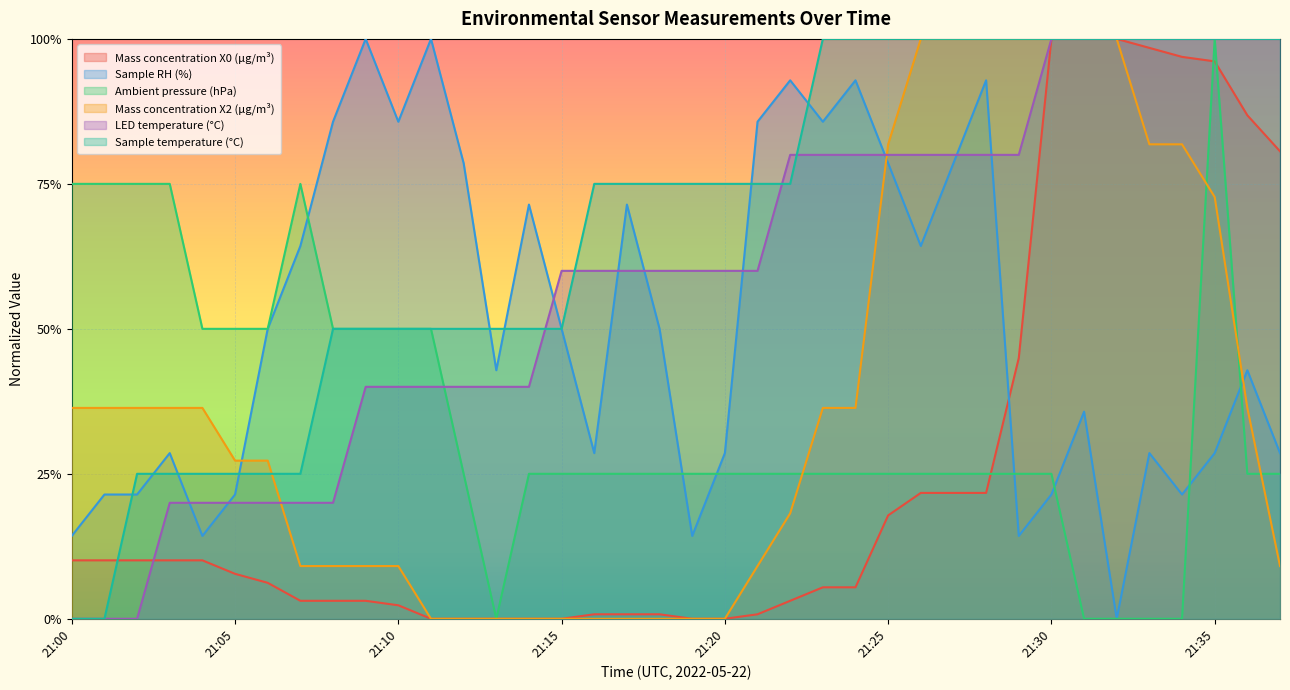

Reading right to left, what are all the values shown in this chart?

Mass concentration X0 (μg/m³): 21:37=0.8	21:36=0.9	21:35=1.0	21:34=1.0	21:33=1.0	21:32=1.0	21:31=1.0	21:30=1.0	21:29=0.4	21:28=0.2	21:27=0.2	21:26=0.2	21:25=0.2	21:24=0.1	21:23=0.1	21:22=0.0	21:21=0.0	21:20=0.0	21:19=0.0	21:18=0.0	21:17=0.0	21:16=0.0	21:15=0.0	21:14=0.0	21:13=0.0	21:12=0.0	21:11=0.0	21:10=0.0	21:09=0.0	21:08=0.0	21:07=0.0	21:06=0.1	21:05=0.1	21:04=0.1	21:03=0.1	21:02=0.1	21:01=0.1	21:00=0.1
Sample RH (%): 21:37=0.3	21:36=0.4	21:35=0.3	21:34=0.2	21:33=0.3	21:32=0.0	21:31=0.4	21:30=0.2	21:29=0.1	21:28=0.9	21:27=0.8	21:26=0.6	21:25=0.8	21:24=0.9	21:23=0.9	21:22=0.9	21:21=0.9	21:20=0.3	21:19=0.1	21:18=0.5	21:17=0.7	21:16=0.3	21:15=0.5	21:14=0.7	21:13=0.4	21:12=0.8	21:11=1.0	21:10=0.9	21:09=1.0	21:08=0.9	21:07=0.6	21:06=0.5	21:05=0.2	21:04=0.1	21:03=0.3	21:02=0.2	21:01=0.2	21:00=0.1
Ambient pressure (hPa): 21:37=0.2	21:36=0.2	21:35=1.0	21:34=0.0	21:33=0.0	21:32=0.0	21:31=0.0	21:30=0.2	21:29=0.2	21:28=0.2	21:27=0.2	21:26=0.2	21:25=0.2	21:24=0.2	21:23=0.2	21:22=0.2	21:21=0.2	21:20=0.2	21:19=0.2	21:18=0.2	21:17=0.2	21:16=0.2	21:15=0.2	21:14=0.2	21:13=0.0	21:12=0.2	21:11=0.5	21:10=0.5	21:09=0.5	21:08=0.5	21:07=0.8	21:06=0.5	21:05=0.5	21:04=0.5	21:03=0.8	21:02=0.8	21:01=0.8	21:00=0.8
Mass concentration X2 (μg/m³): 21:37=0.1	21:36=0.4	21:35=0.7	21:34=0.8	21:33=0.8	21:32=1.0	21:31=1.0	21:30=1.0	21:29=1.0	21:28=1.0	21:27=1.0	21:26=1.0	21:25=0.8	21:24=0.4	21:23=0.4	21:22=0.2	21:21=0.1	21:20=0.0	21:19=0.0	21:18=0.0	21:17=0.0	21:16=0.0	21:15=0.0	21:14=0.0	21:13=0.0	21:12=0.0	21:11=0.0	21:10=0.1	21:09=0.1	21:08=0.1	21:07=0.1	21:06=0.3	21:05=0.3	21:04=0.4	21:03=0.4	21:02=0.4	21:01=0.4	21:00=0.4
LED temperature (°C): 21:37=1.0	21:36=1.0	21:35=1.0	21:34=1.0	21:33=1.0	21:32=1.0	21:31=1.0	21:30=1.0	21:29=0.8	21:28=0.8	21:27=0.8	21:26=0.8	21:25=0.8	21:24=0.8	21:23=0.8	21:22=0.8	21:21=0.6	21:20=0.6	21:19=0.6	21:18=0.6	21:17=0.6	21:16=0.6	21:15=0.6	21:14=0.4	21:13=0.4	21:12=0.4	21:11=0.4	21:10=0.4	21:09=0.4	21:08=0.2	21:07=0.2	21:06=0.2	21:05=0.2	21:04=0.2	21:03=0.2	21:02=0.0	21:01=0.0	21:00=0.0
Sample temperature (°C): 21:37=1.0	21:36=1.0	21:35=1.0	21:34=1.0	21:33=1.0	21:32=1.0	21:31=1.0	21:30=1.0	21:29=1.0	21:28=1.0	21:27=1.0	21:26=1.0	21:25=1.0	21:24=1.0	21:23=1.0	21:22=0.7	21:21=0.7	21:20=0.7	21:19=0.7	21:18=0.7	21:17=0.7	21:16=0.7	21:15=0.5	21:14=0.5	21:13=0.5	21:12=0.5	21:11=0.5	21:10=0.5	21:09=0.5	21:08=0.5	21:07=0.3	21:06=0.3	21:05=0.3	21:04=0.3	21:03=0.3	21:02=0.3	21:01=0.0	21:00=0.0